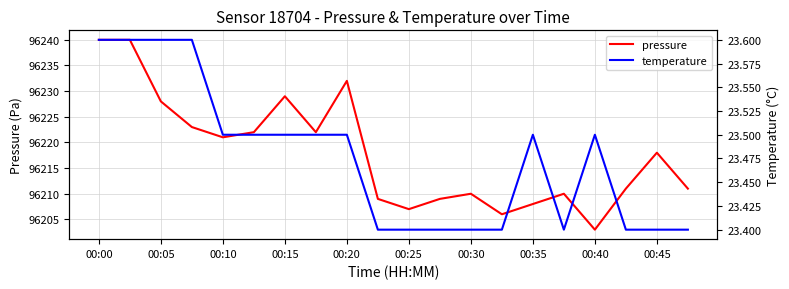

Reading right to left, list all the values displayed in this chart.

pressure: 96211.0	96218.0	96211.0	96203.0	96210.0	96208.0	96206.0	96210.0	96209.0	96207.0	96209.0	96232.0	96222.0	96229.0	96222.0	96221.0	96223.0	96228.0	96240.0	96240.0
temperature: 23.4	23.4	23.4	23.5	23.4	23.5	23.4	23.4	23.4	23.4	23.4	23.5	23.5	23.5	23.5	23.5	23.6	23.6	23.6	23.6